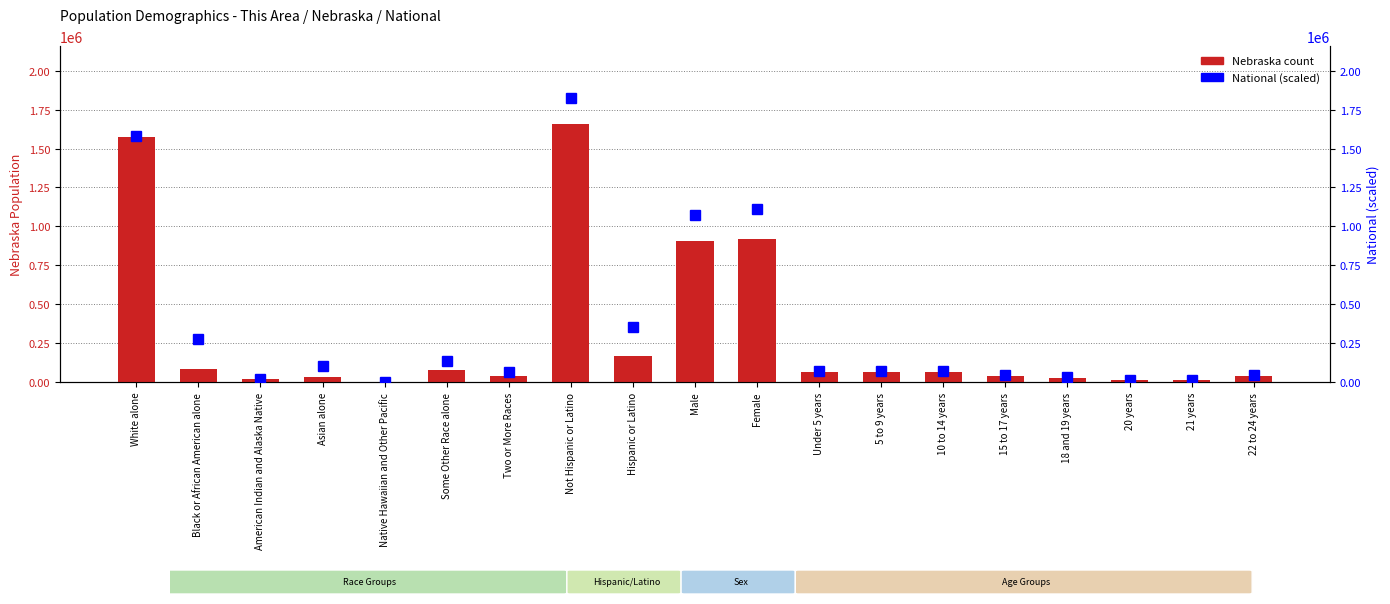

What is the difference between the maximum and minimum values in the Nebraska series?

1657657.0